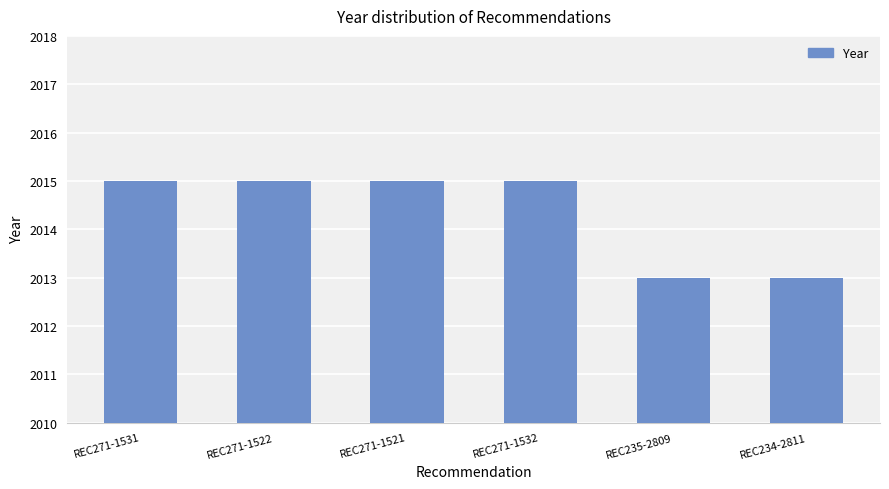

How many data points are less than 2015?

2